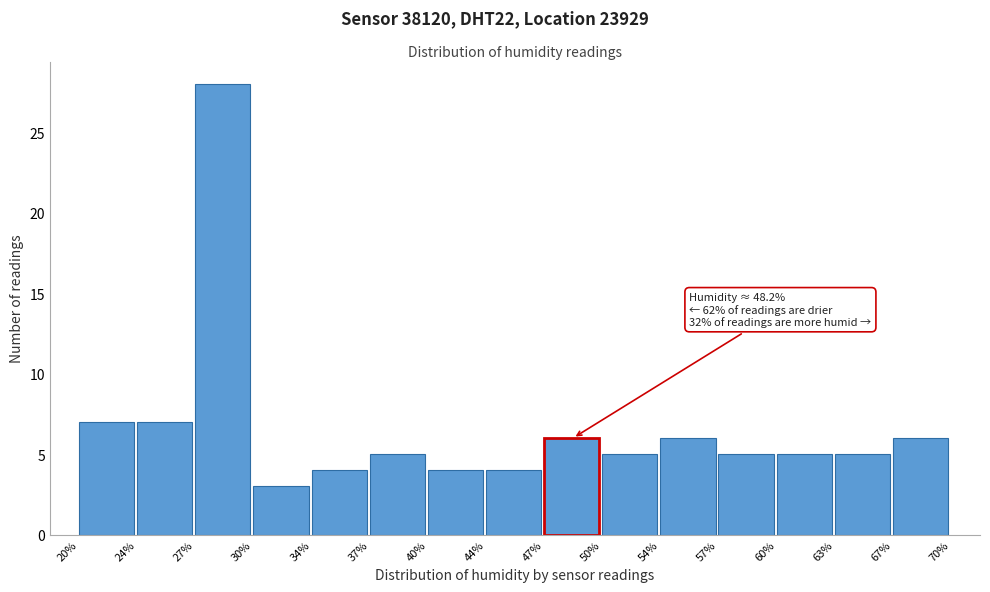

Which range on the x-axis has the tallest bar?

27% to 30%